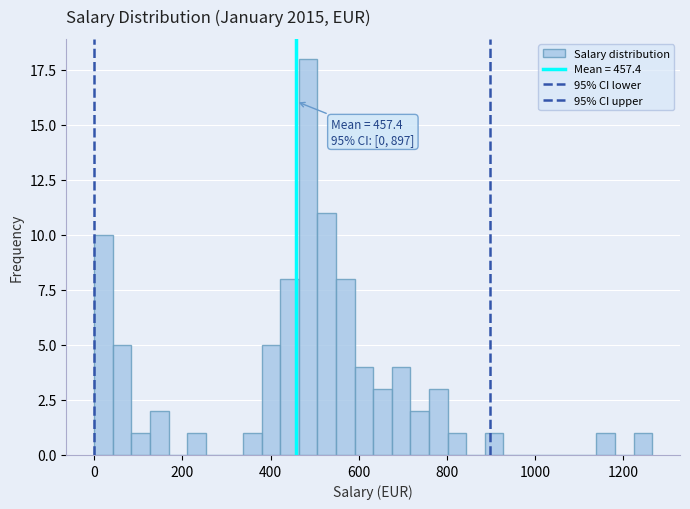

Read against the x-axis, roughly where is the centre of the tallest bar?

480